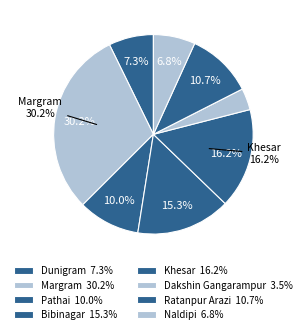

Is it true that Jalkarbil Narua is 15% of the pie?

False